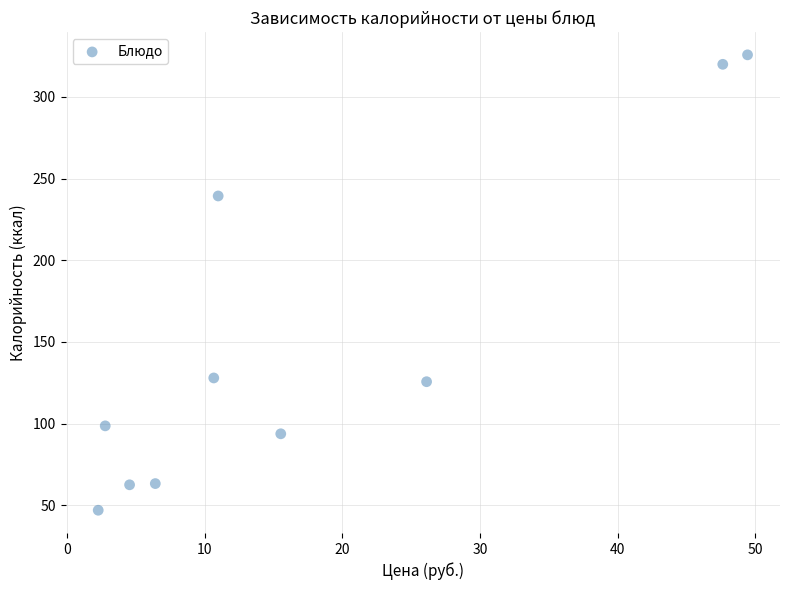

What Y value in the scatter plot is closest to 186?

239.4